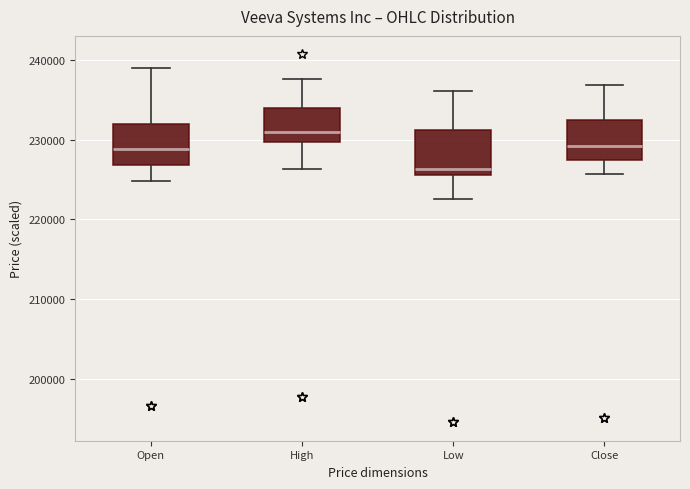

Reading left to right, read every box against the y-axis: the position of its median line, the range the box covers, and the ends of its whiskers. The values are not printed on the chart, so give them approximately, as read against the axis.

Open: median 229000, box 227000 to 232000, whiskers 225000 to 239000
High: median 231000, box 230000 to 234000, whiskers 226000 to 238000
Low: median 226000 (just above the box's lower edge), box 226000 to 231000, whiskers 222000 to 236000
Close: median 229000, box 227000 to 232000, whiskers 226000 to 237000